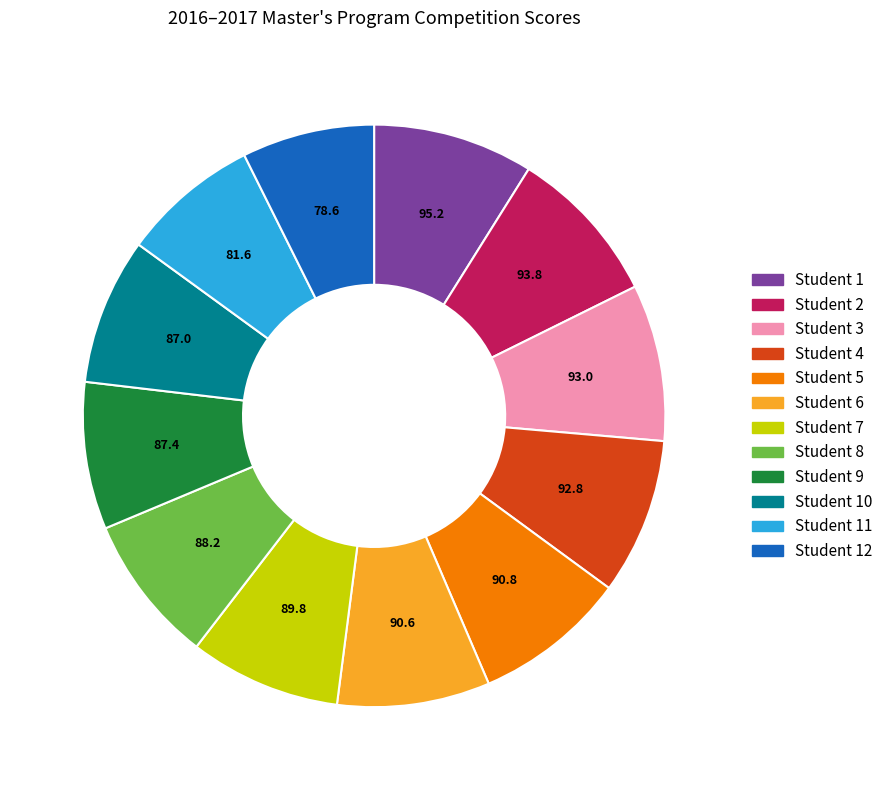

Is there any slice that represents more than half of the pie?

No